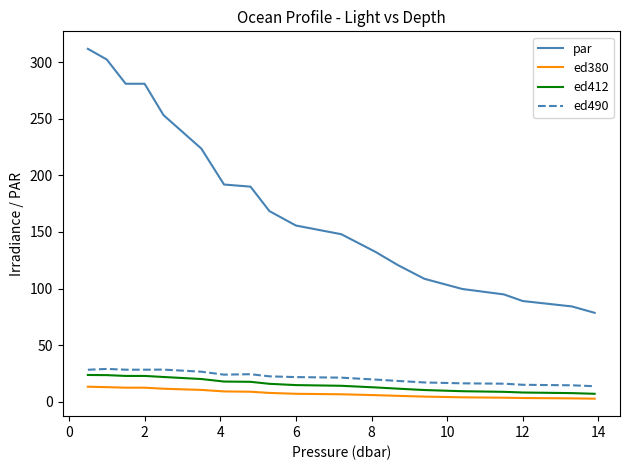

What is the lowest value of the ed412 series?

7.0